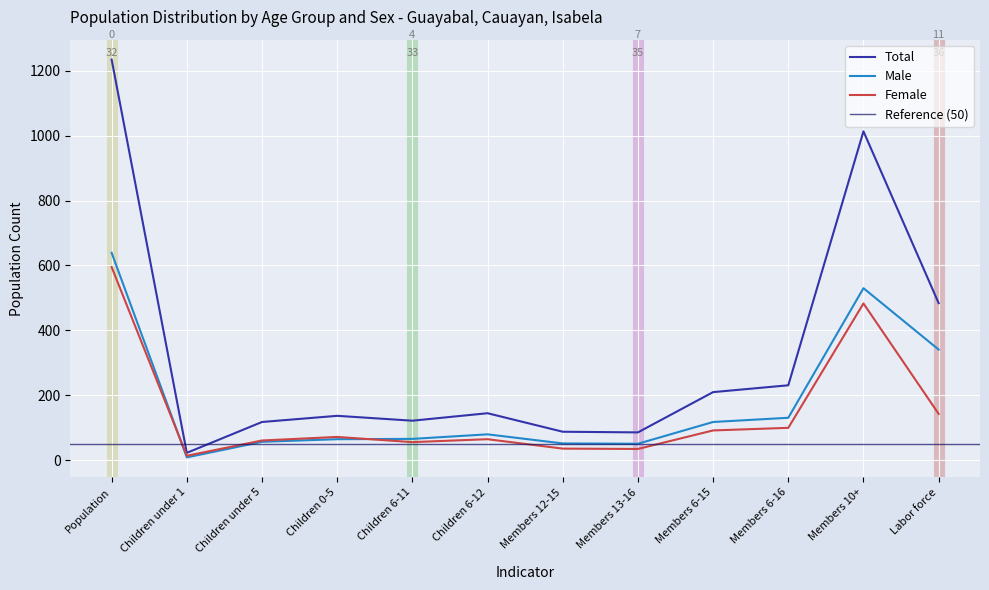

At which label is Female closest to 304?

Labor force